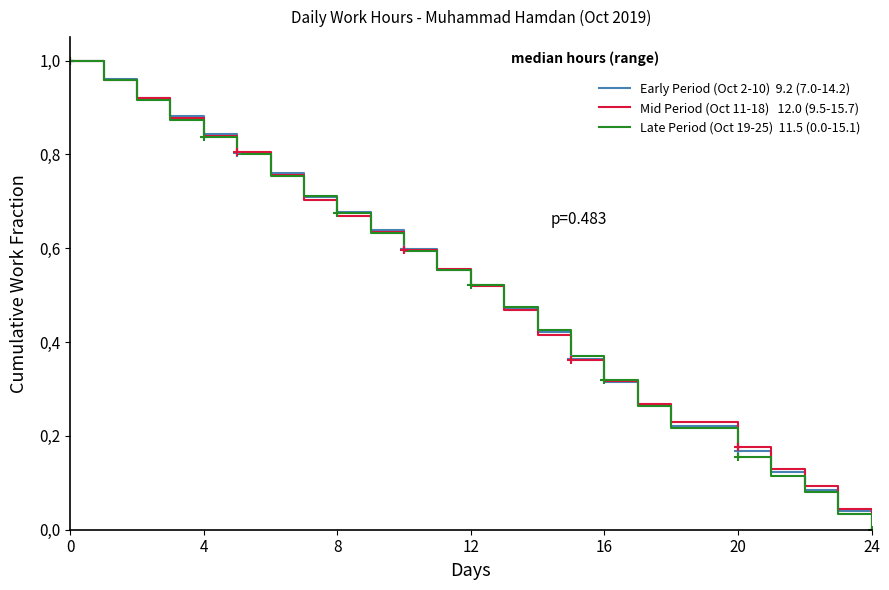

True or false: Early Period (Oct 2-10)  9.2 (7.0-14.2) has a value of 0.3 at 24.

False